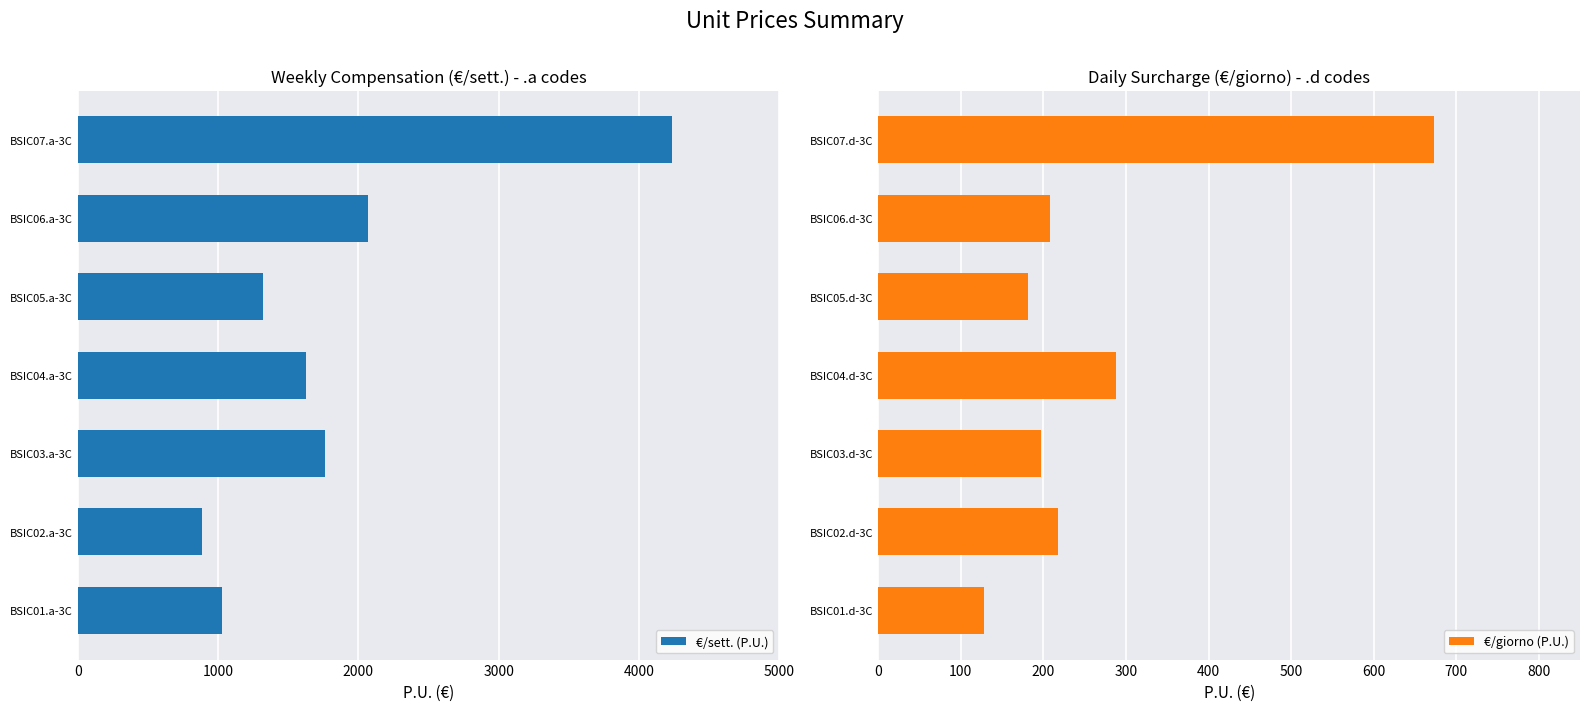

What is the sum of the €/giorno (P.U.) values at BSIC07.d-3C and BSIC05.d-3C?

854.1